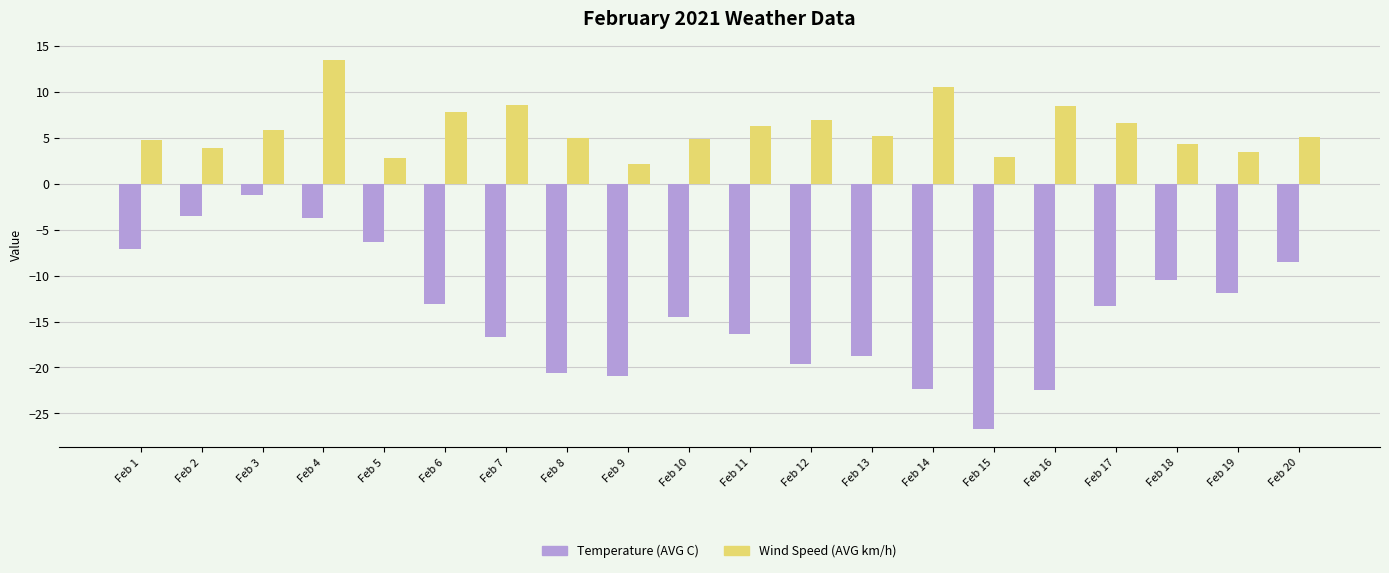

What is the difference between the Temperature (AVG C) values at Feb 11 and Feb 1?

9.3